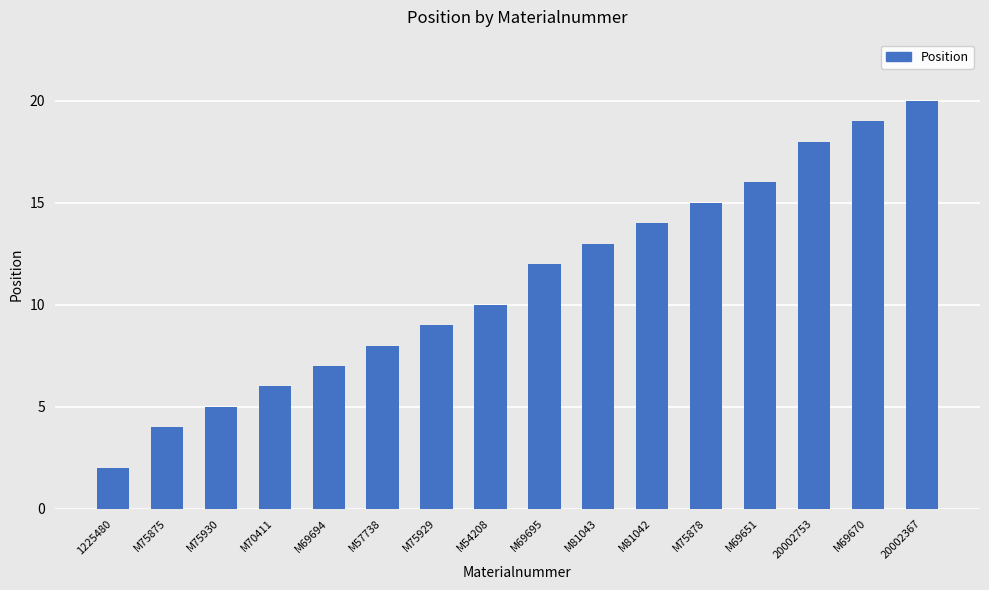

True or false: the data shows 10 at M54208.

True